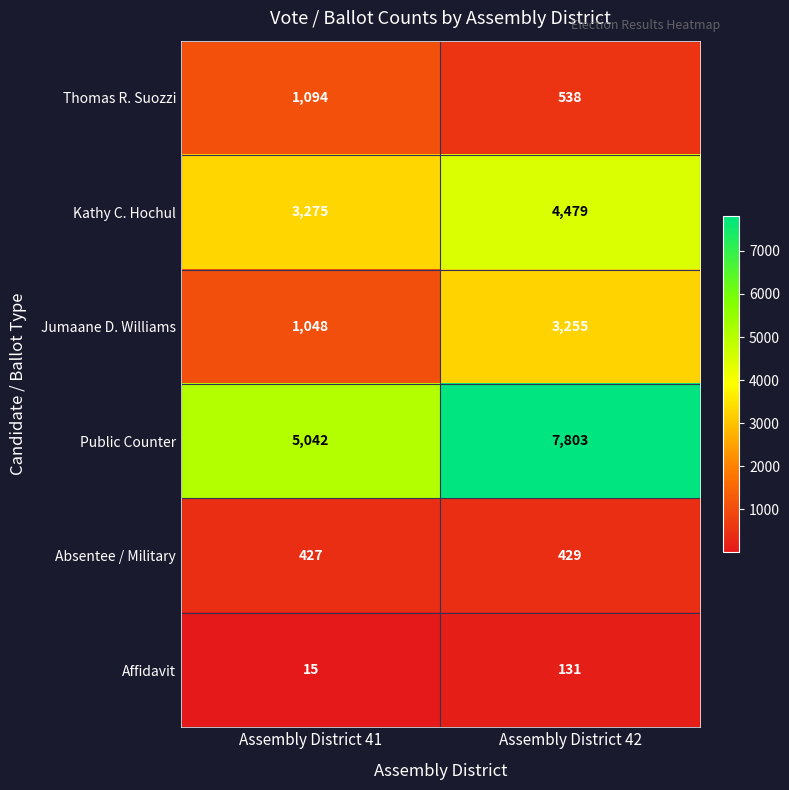

At which label is Affidavit closest to 73?

Assembly District 41